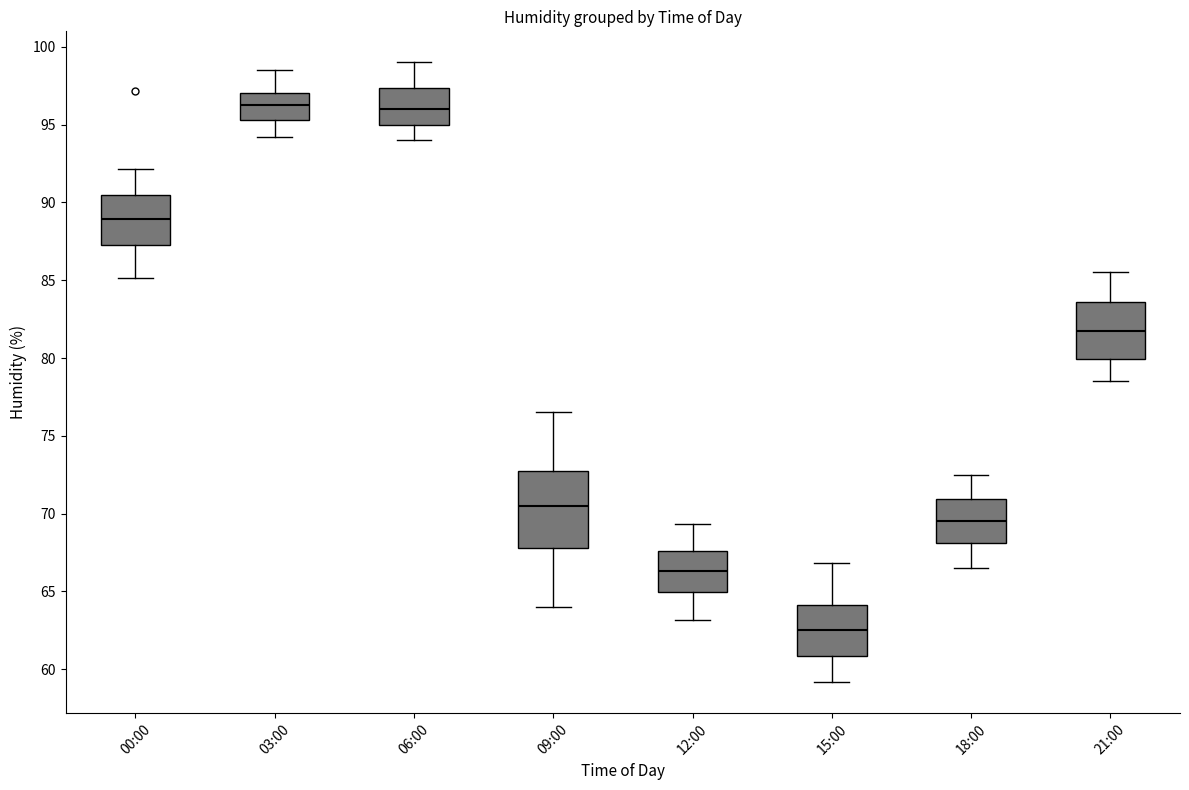

Which box is the tallest, from its lower edge to its upper edge?

09:00